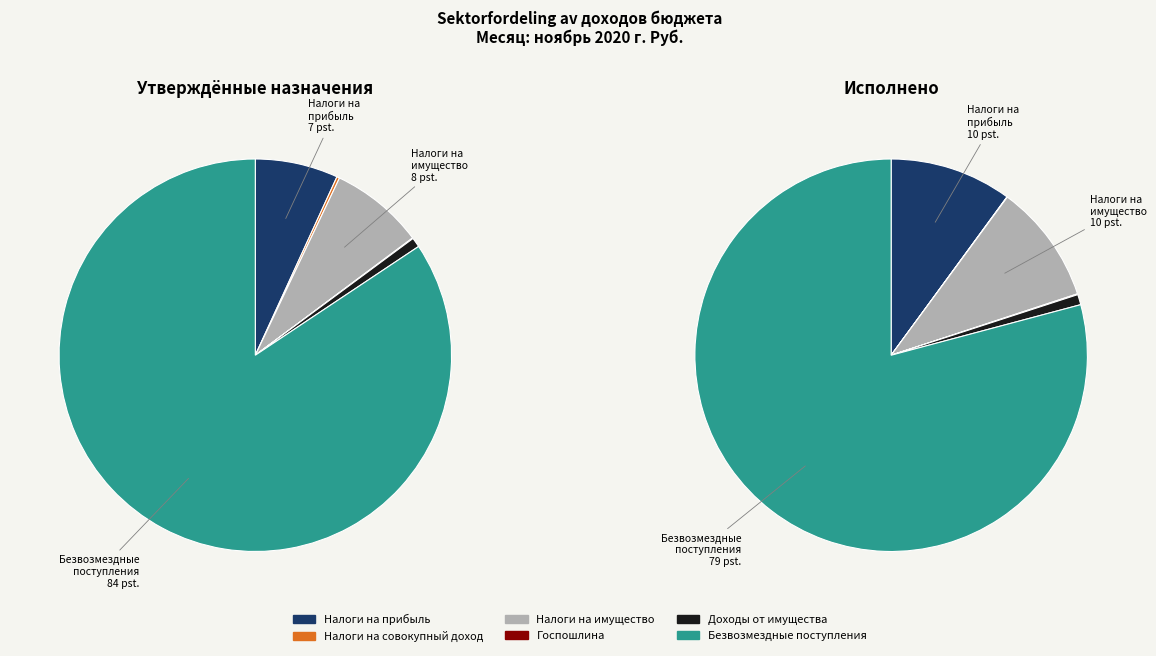

True or false: НАЛОГИ НА ПРИБЫЛЬ, ДОХОДЫ accounts for 10% of the total.

True